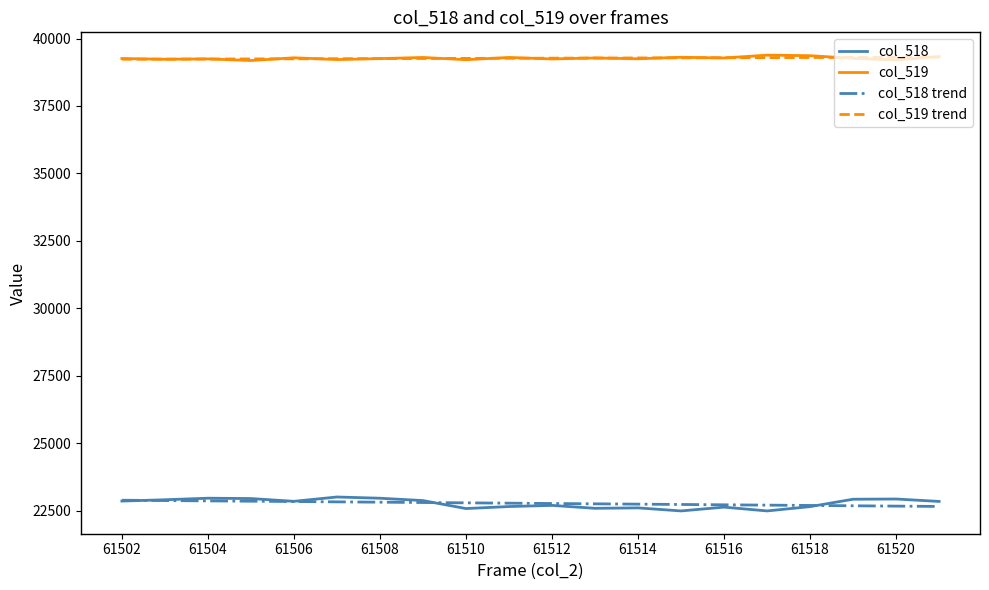

True or false: col_518 has more than 2 interior local peaks.

True